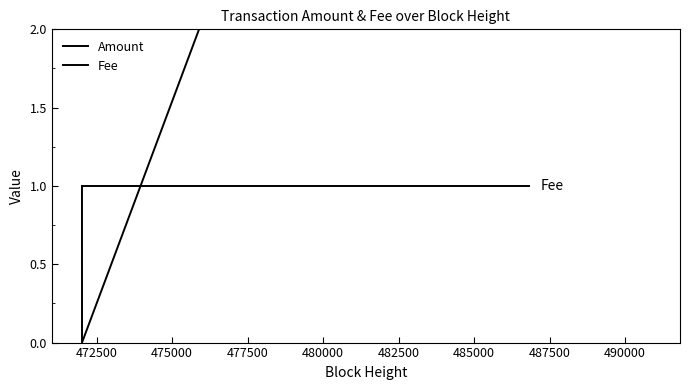

The value of Amount at 472500 is -3.7. True or false?

False